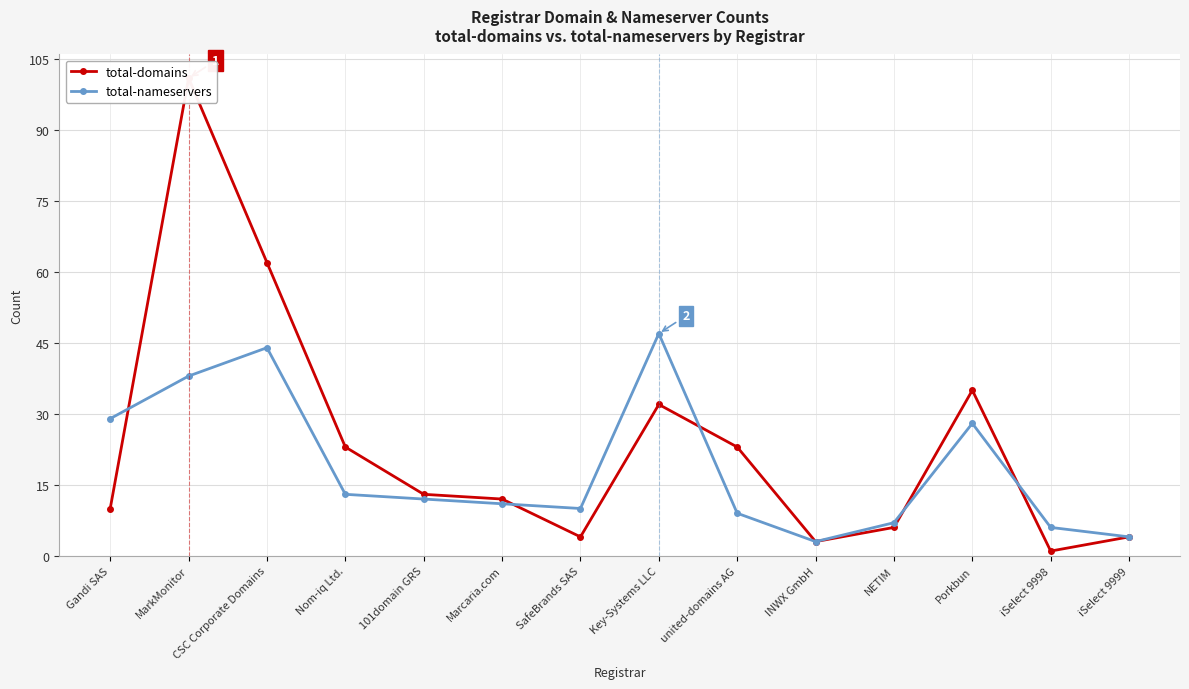

How many times do total-nameservers and total-domains cross each other?

5